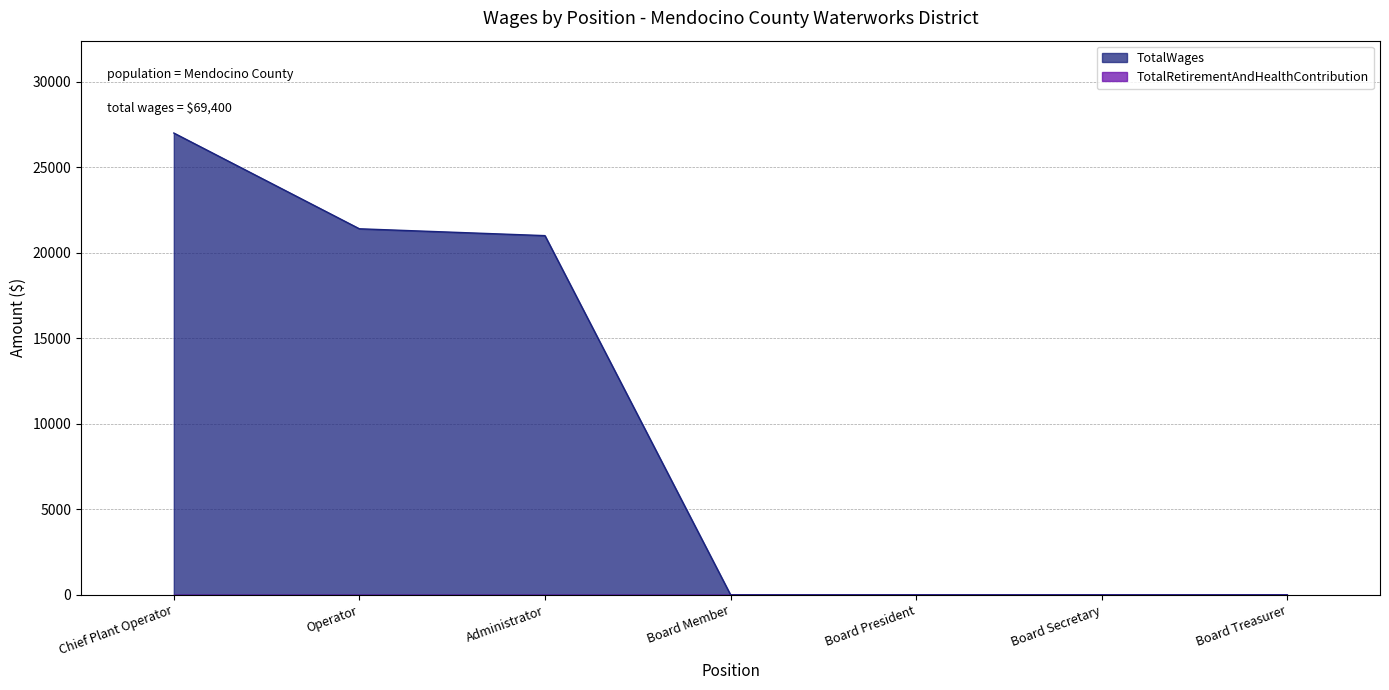

List the labels in order of value, largest first.

Chief Plant Operator, Operator, Administrator, Board Member, Board President, Board Secretary, Board Treasurer